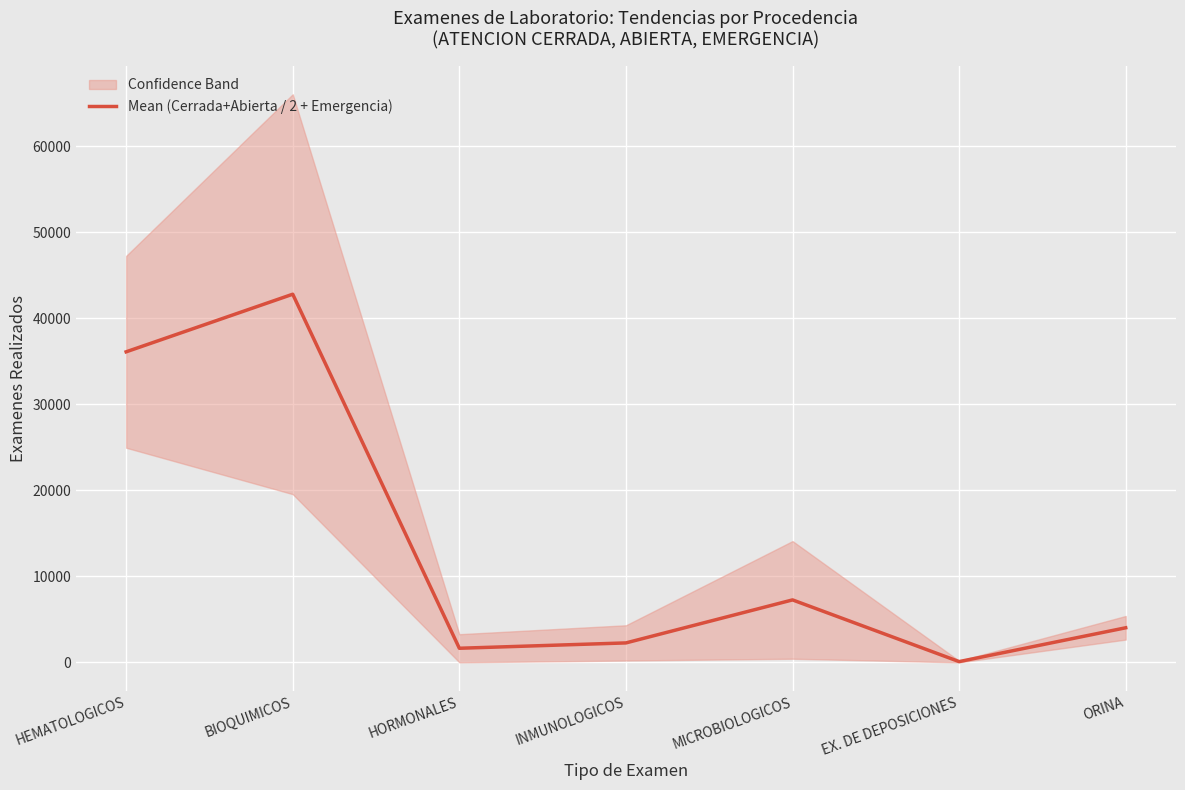

Between HEMATOLOGICOS and MICROBIOLOGICOS, which is larger?

HEMATOLOGICOS